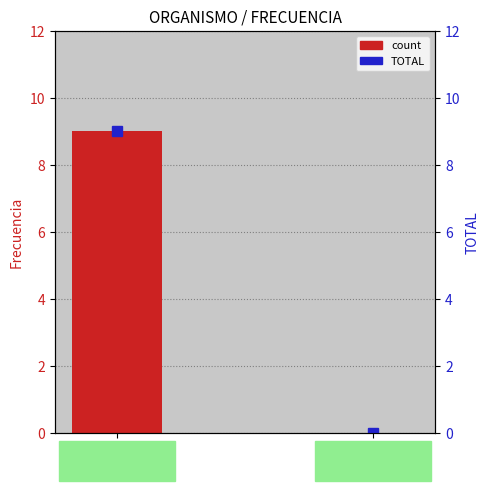

Are the bars horizontal?

No